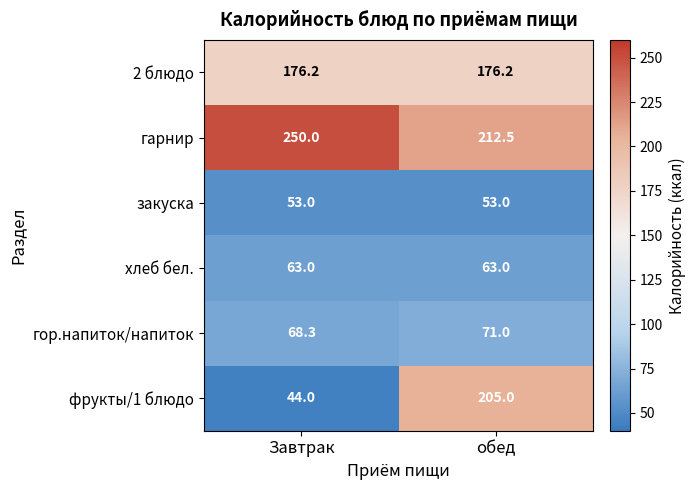

What is the greatest value displayed?

250.0